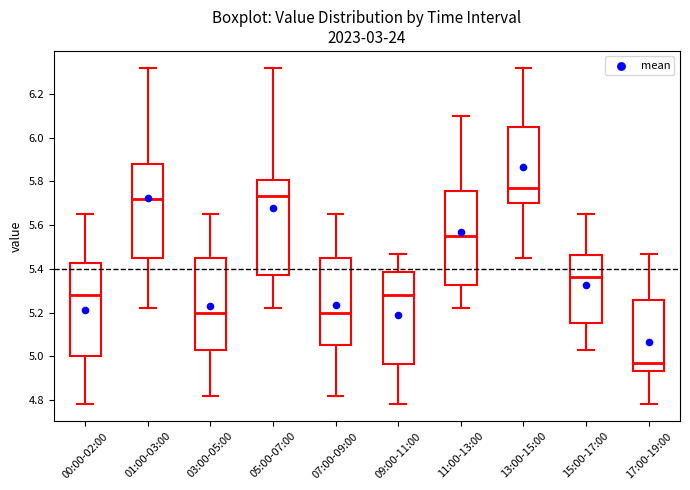

Where does the upper whisker of the box for 00:00-02:00 end on the y-axis? The values are not printed on the chart, so give them approximately, as read against the axis.

5.66